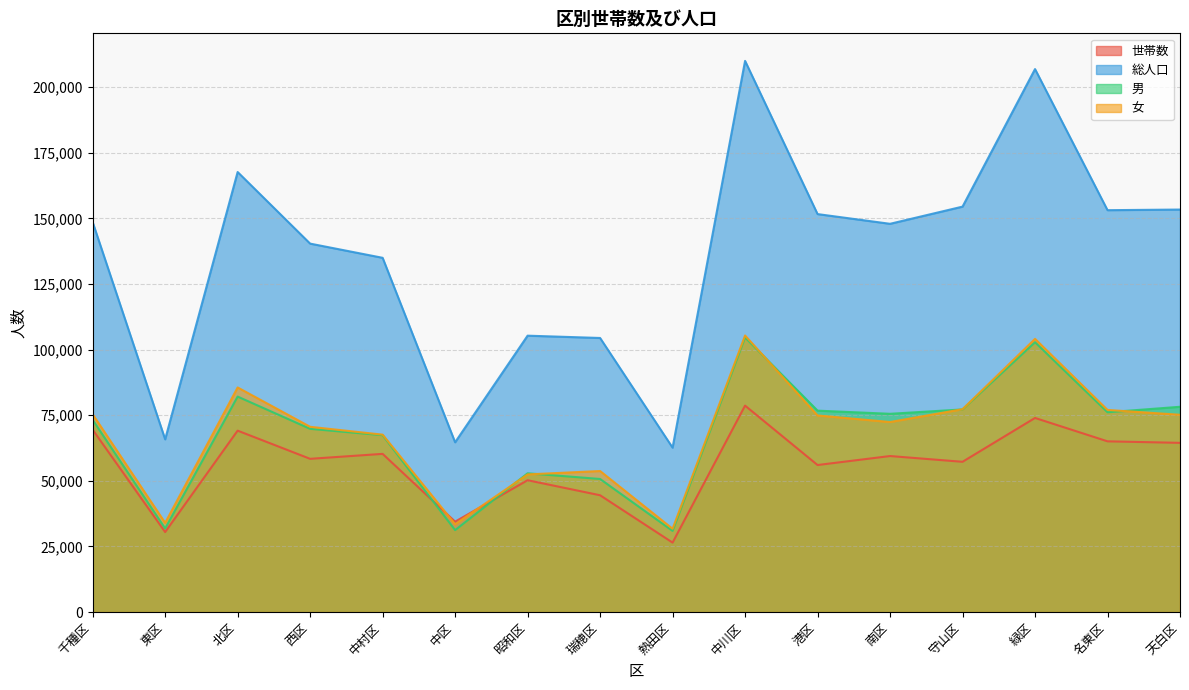

What is the average value of the 女 series?

68154